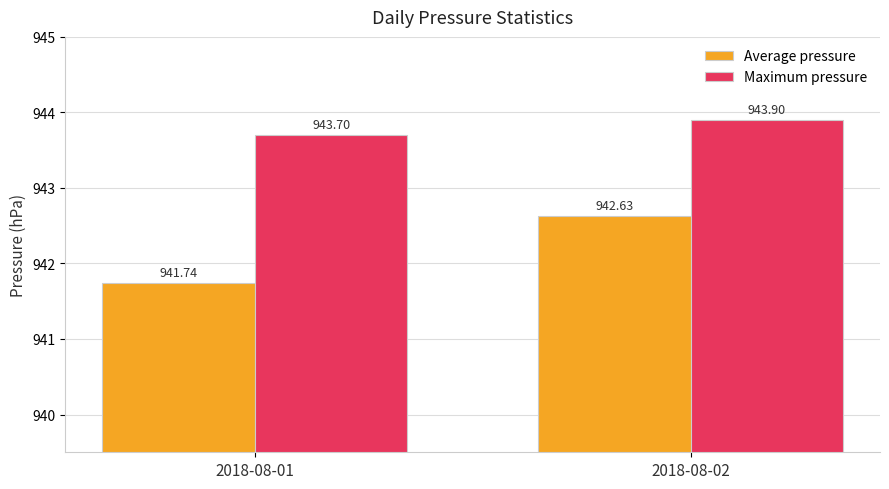

Rank the series by their average value, from lowest to highest.

Average pressure, Maximum pressure